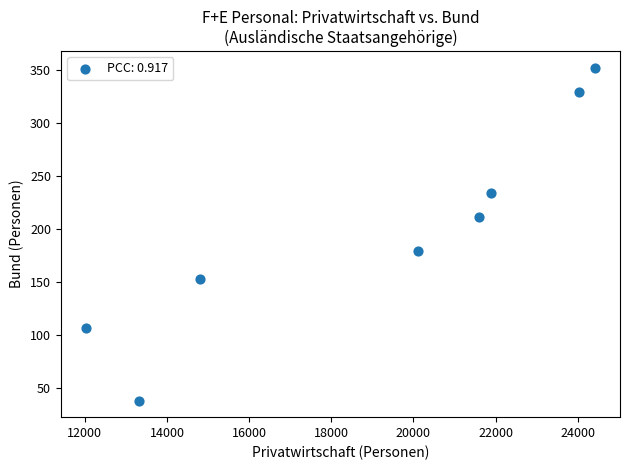

What is the average Y value?

200